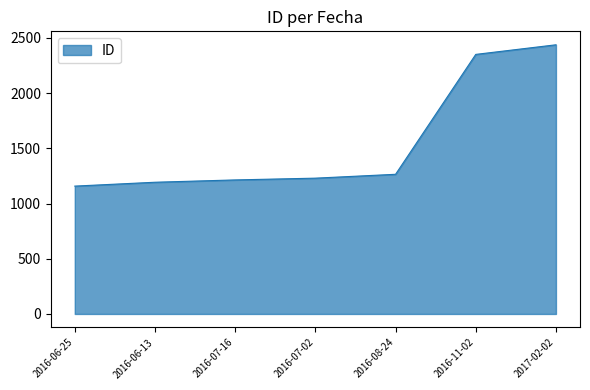

Count the number of data series in this chart.

1